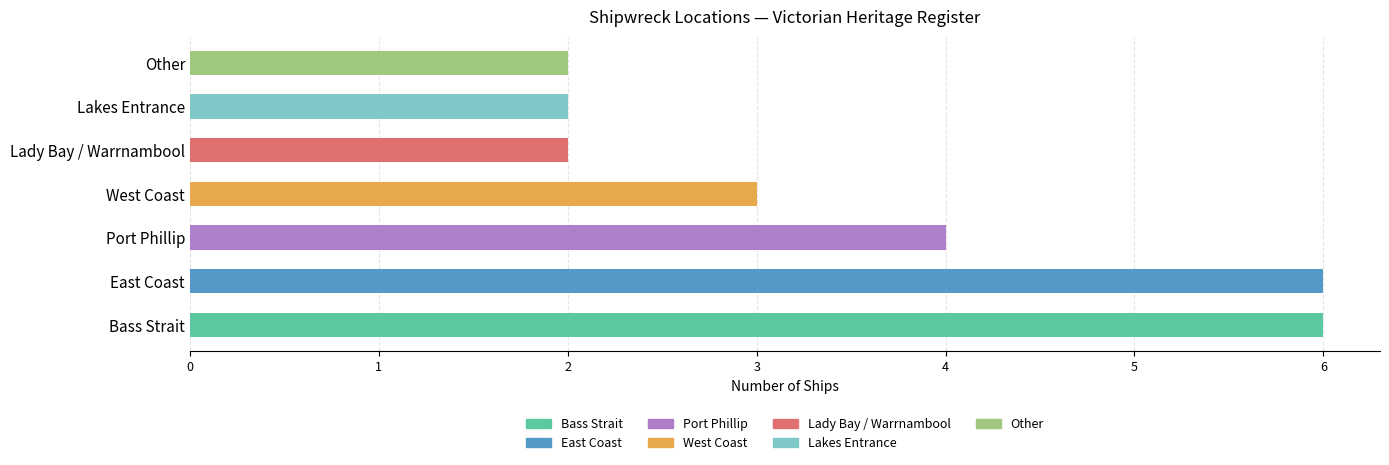

What is the difference between the maximum and minimum values?

4